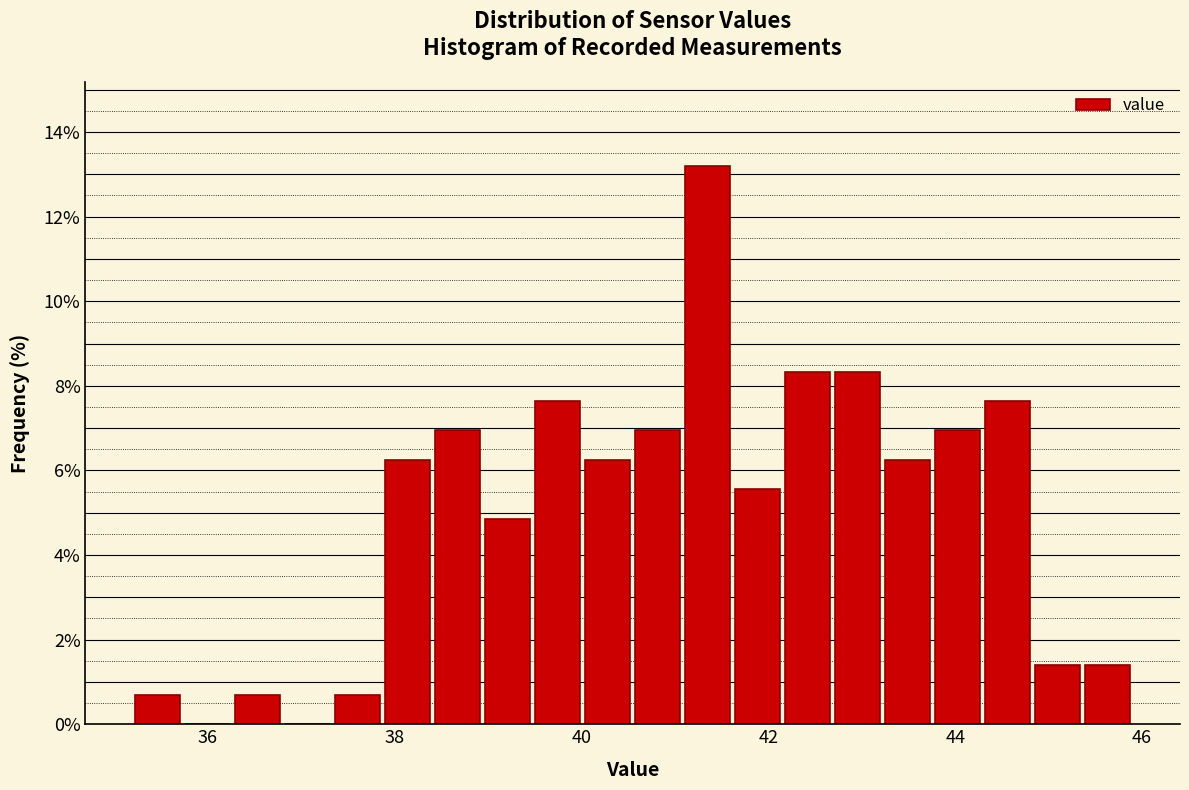

Read against the x-axis, roughly where is the centre of the tallest bar?

41.4